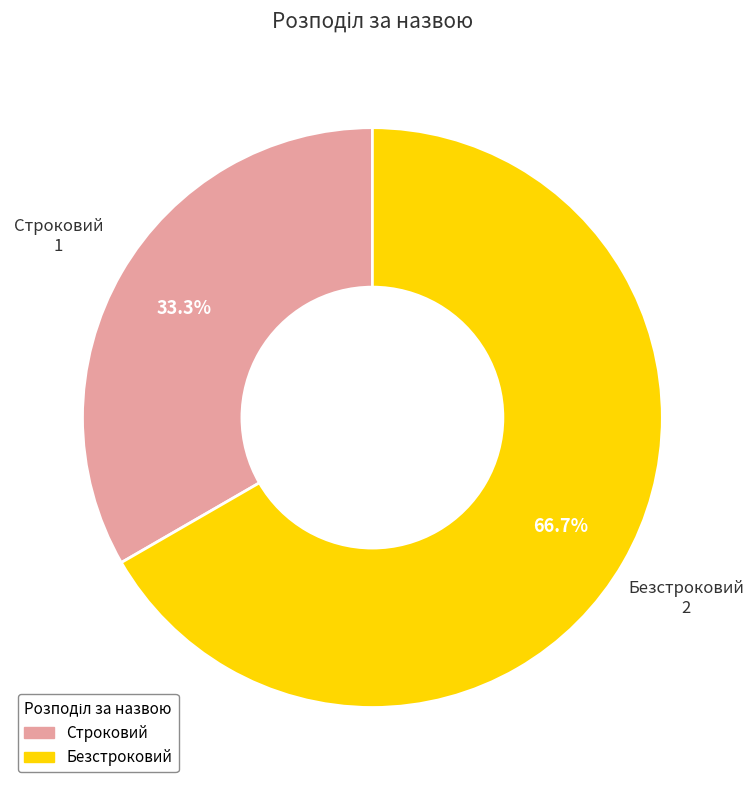

Rank the categories by value from lowest to highest.

Строковий, Безстроковий